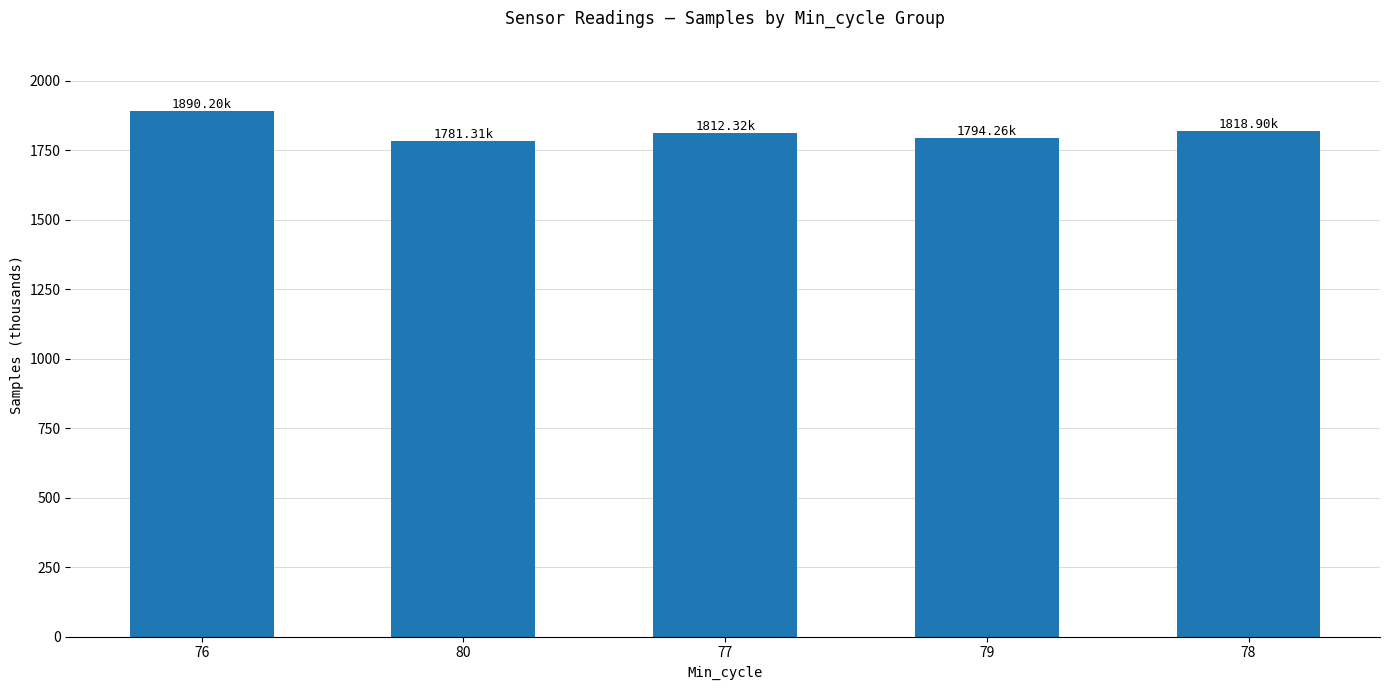

What is the average value?

1819.4